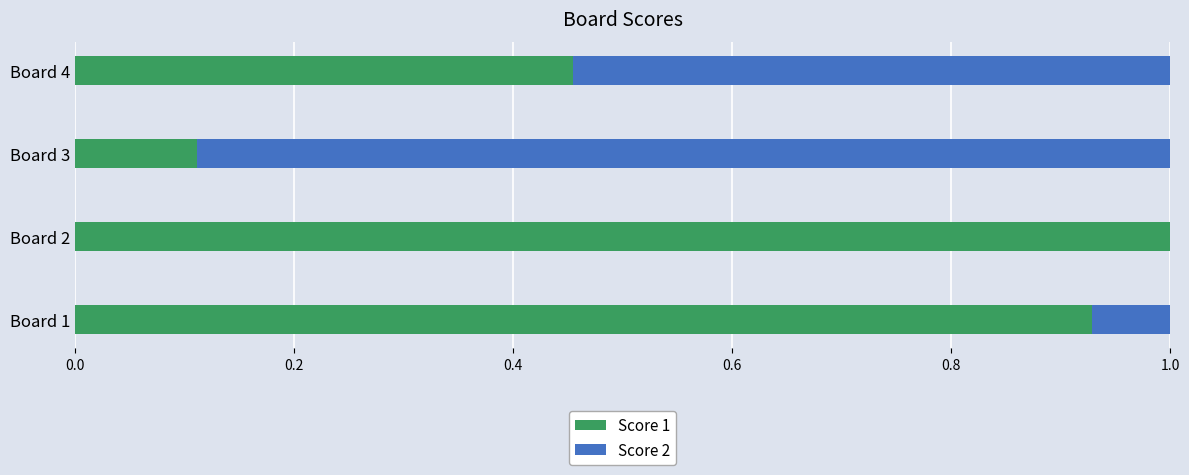

What is the total value across all series at Board 4?

1.0